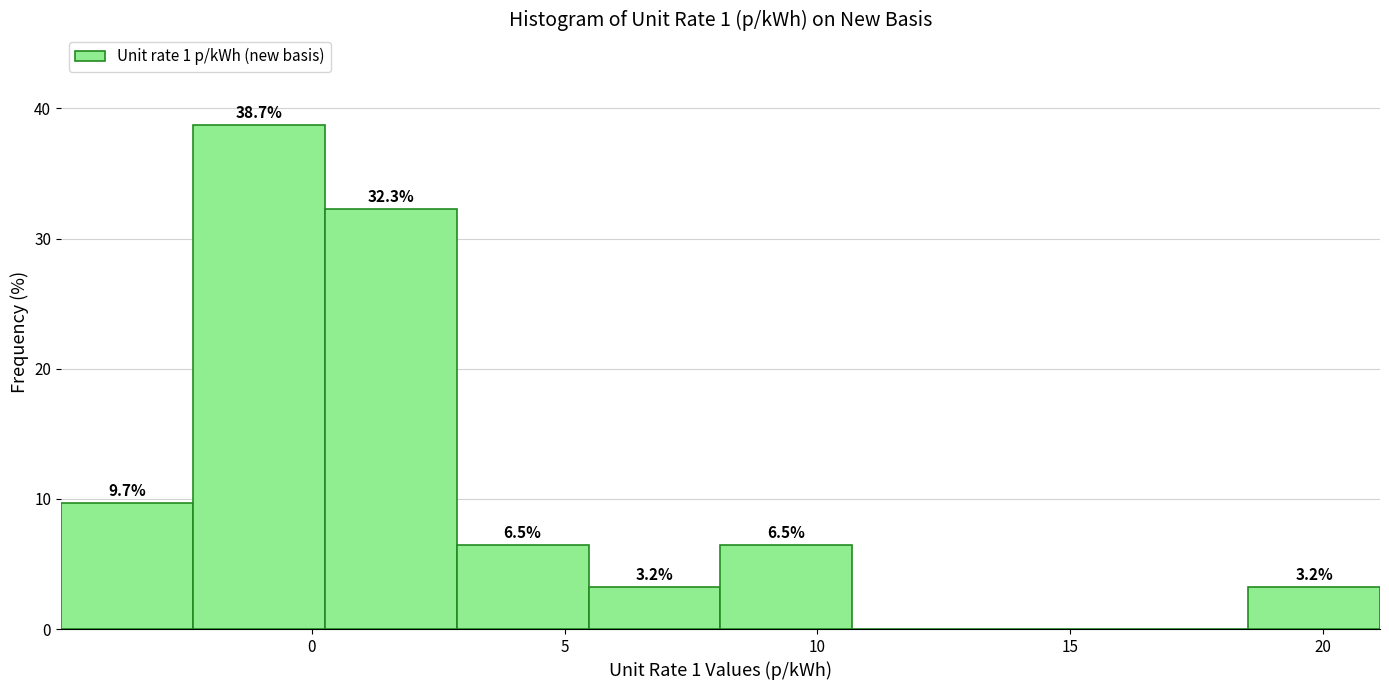

Over which range of the x-axis is the bar tallest?

-2.5 to 0.5